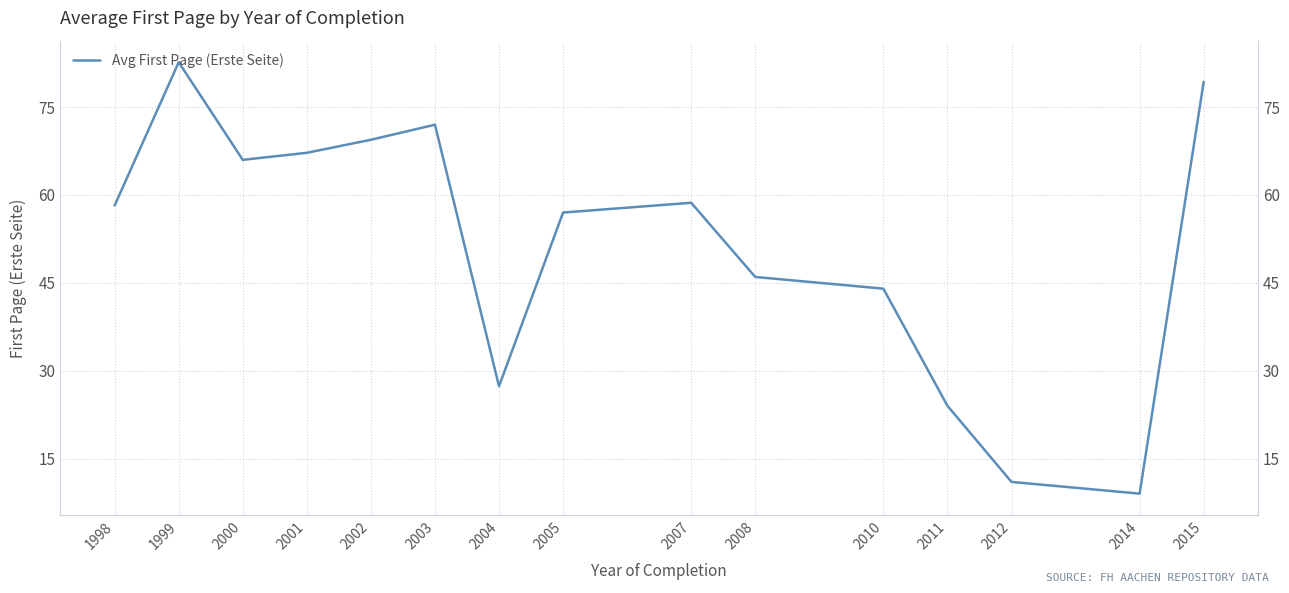

What is the sum of the values at 2010 and 2002?

113.4